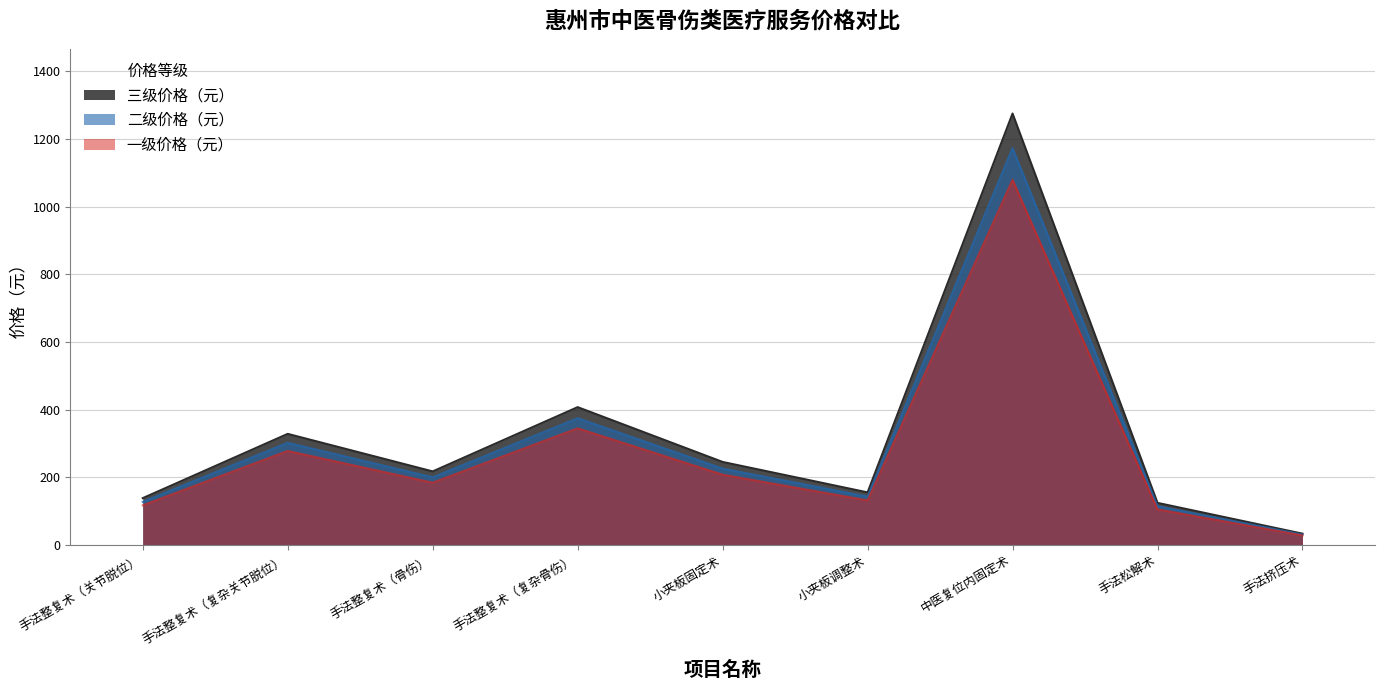

How many values in the 三级价格（元） series exceed 217?

4